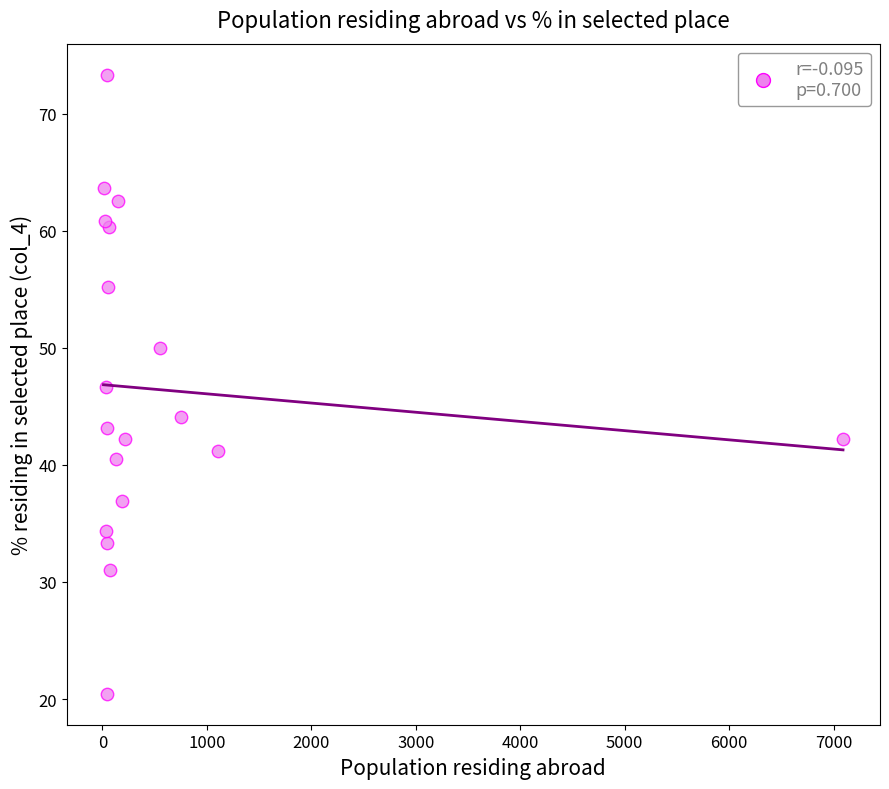

What Y value in the scatter plot is closest to 46?

46.7